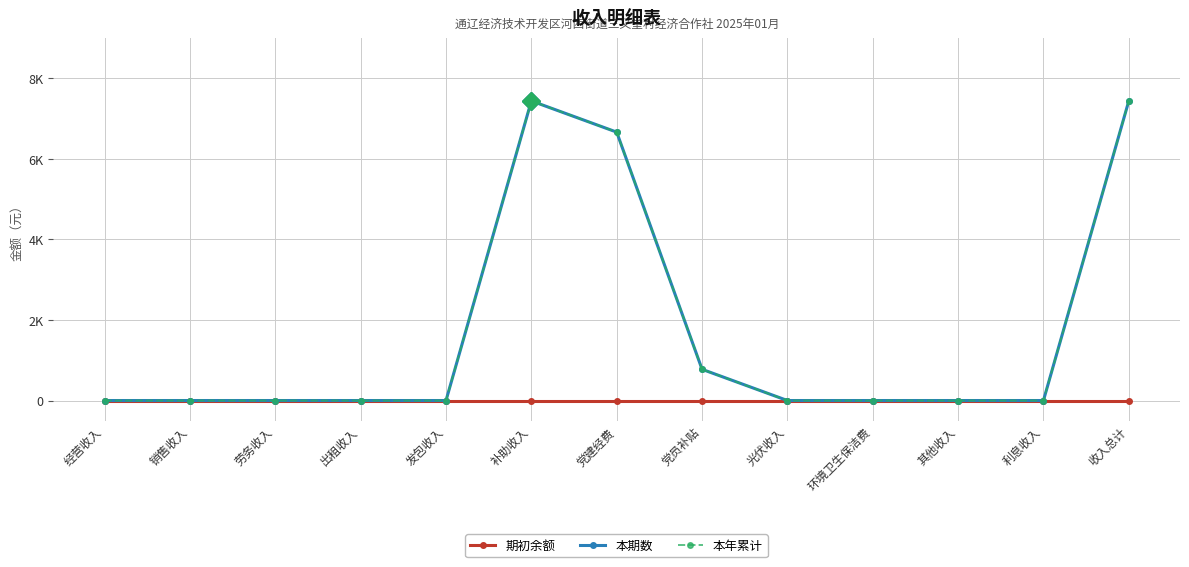

At how many categories does at least one series exceed 7128?

2